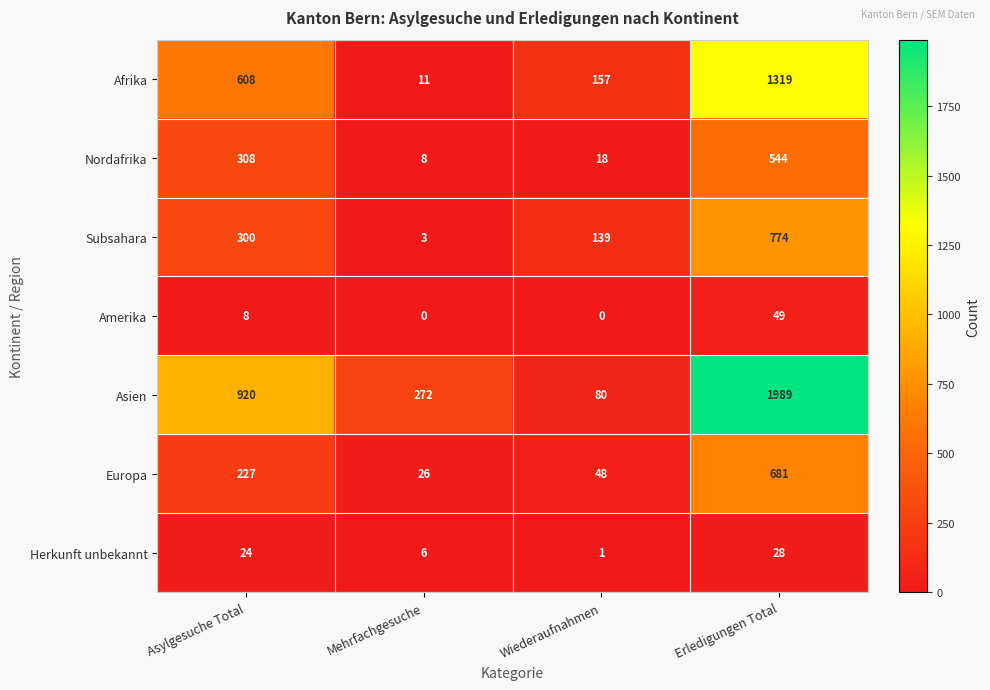

Reading left to right, extract all data points from this chart.

Afrika: 608	11	157	1319
Nordafrika: 308	8	18	544
Subsahara: 300	3	139	774
Amerika: 8	0	0	49
Asien: 920	272	80	1989
Europa: 227	26	48	681
Herkunft unbekannt: 24	6	1	28